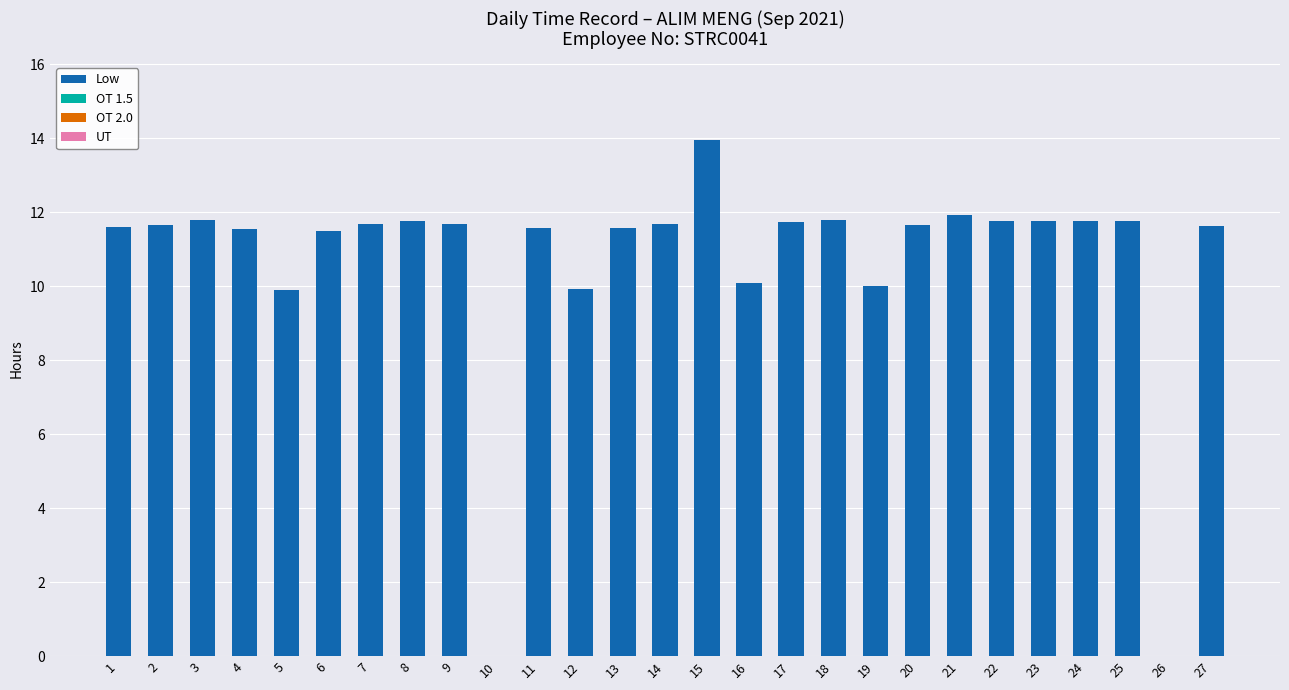

Read the value at 18.

11.8